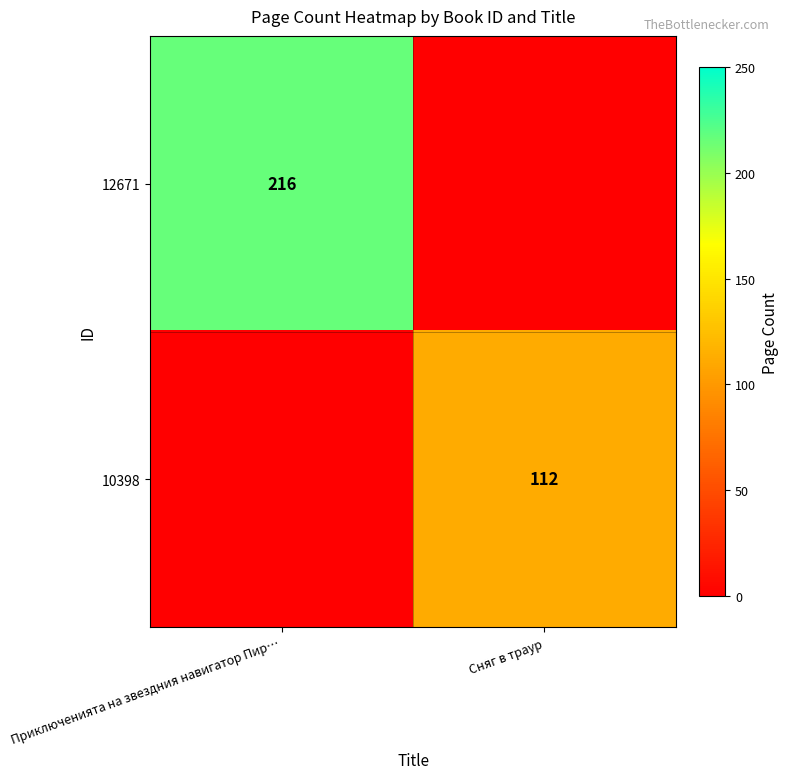

Is it true that 10398 equals 147 at Сняг в траур?

False